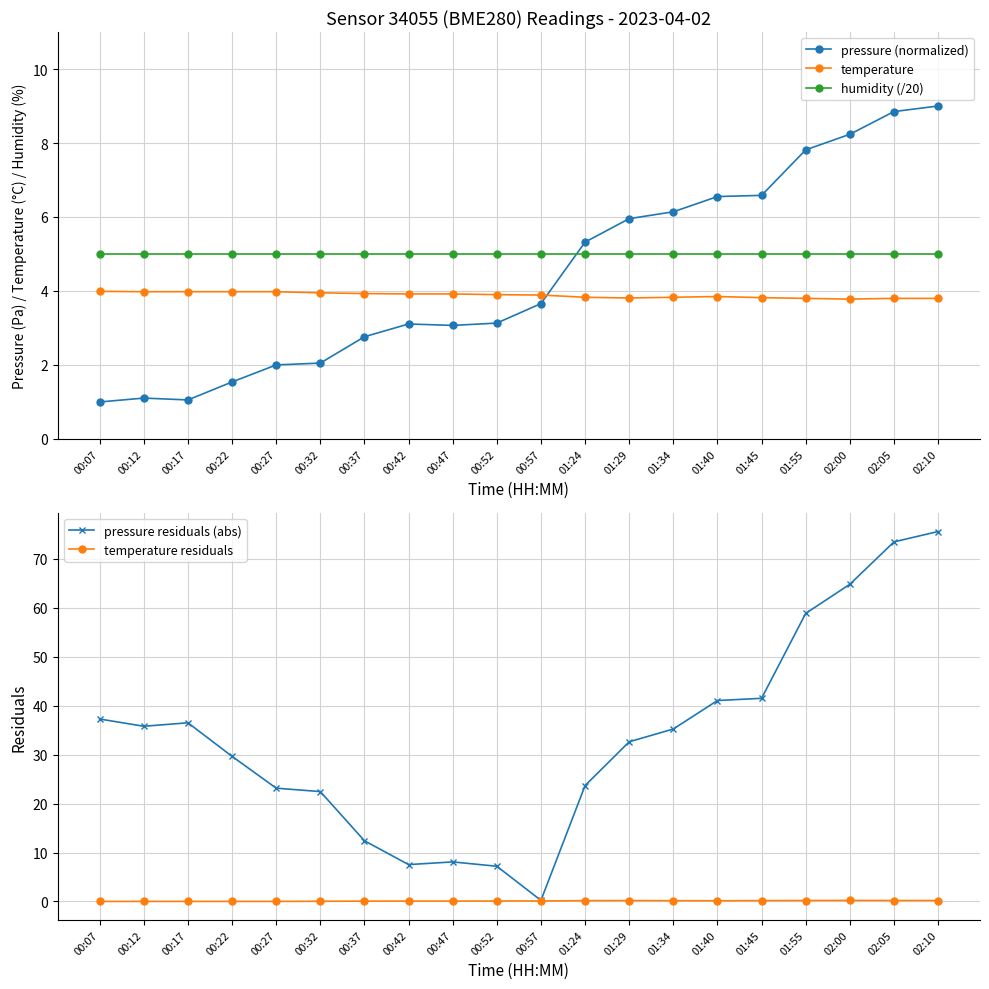

List the series in order of their peak value, highest first.

pressure residuals (abs), pressure (normalized), humidity (/20), temperature, temperature residuals